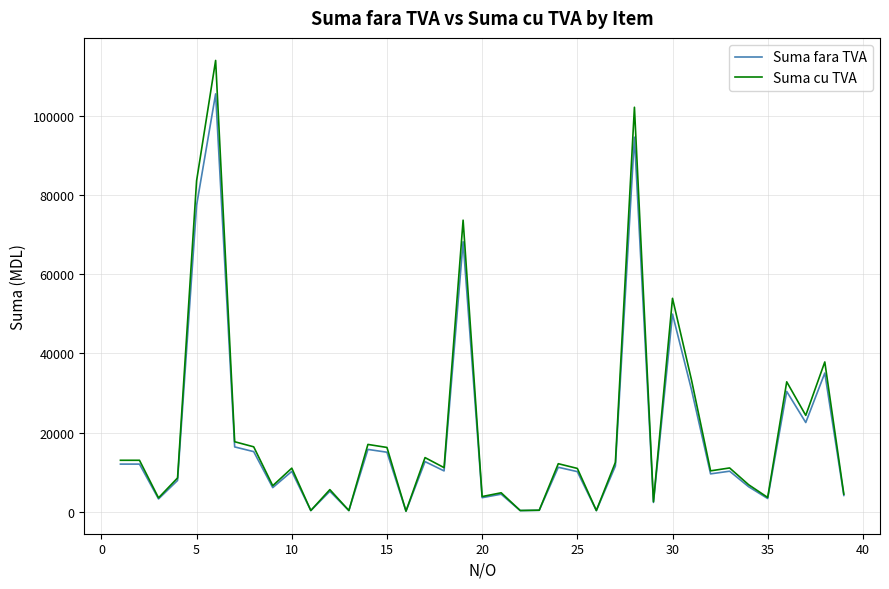

How many lines are shown in the chart?

2